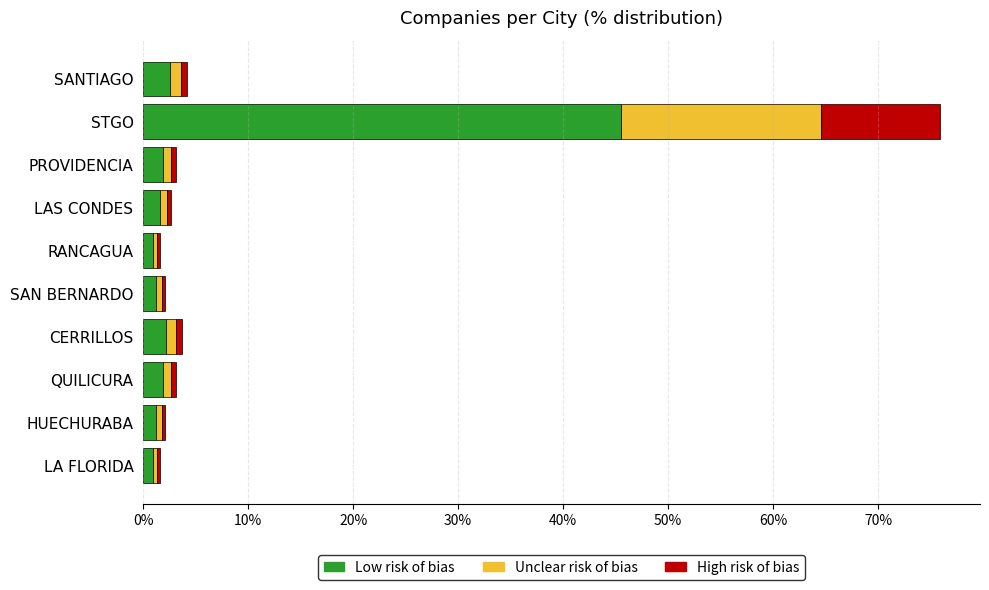

At which category is the sum across all series the highest?

STGO